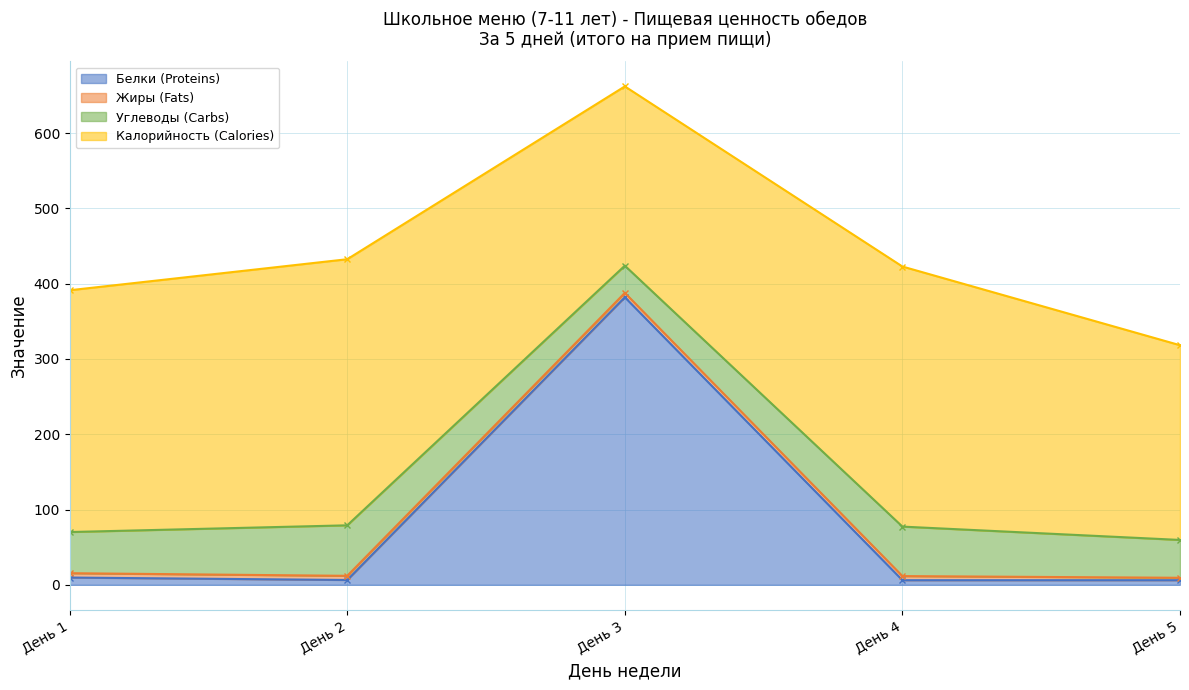

At which label does Белки (Proteins) reach its peak?

День 3